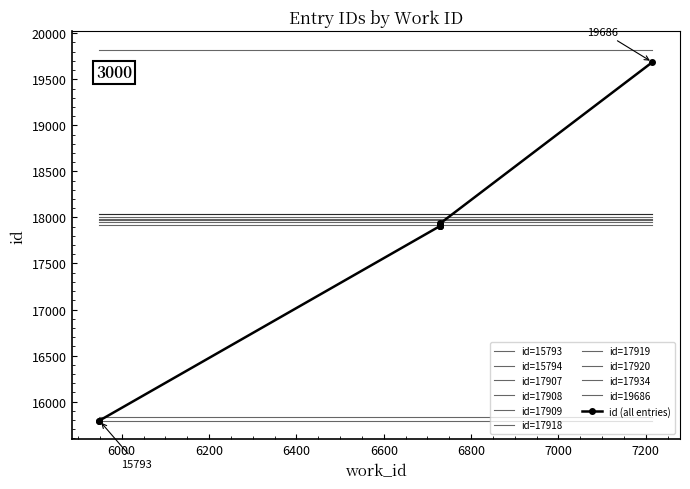

True or false: the data has more than 0 interior local peaks.

False